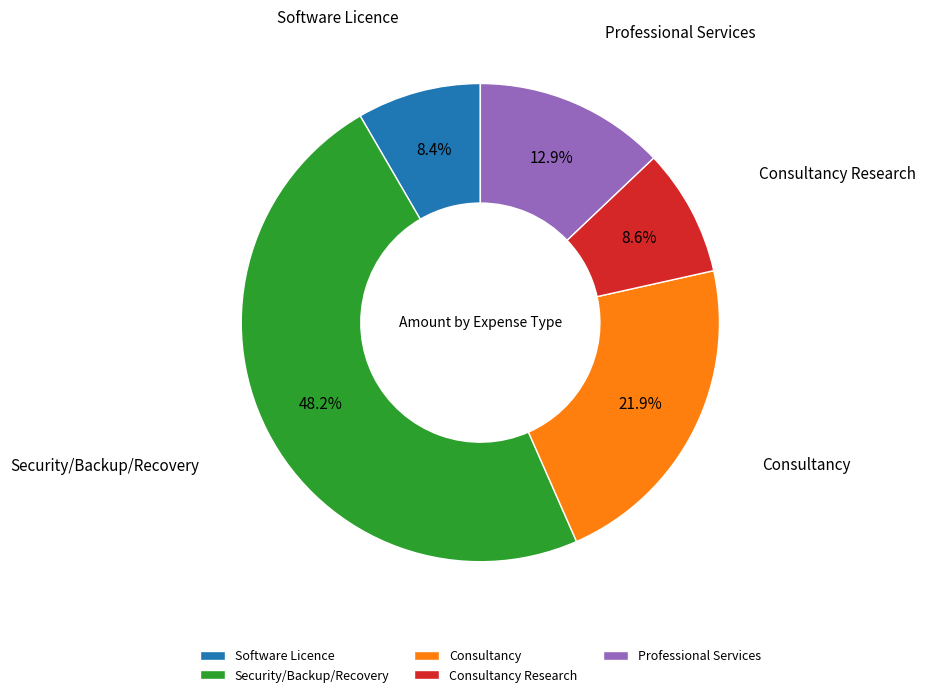

How many slices are in this pie chart?

5